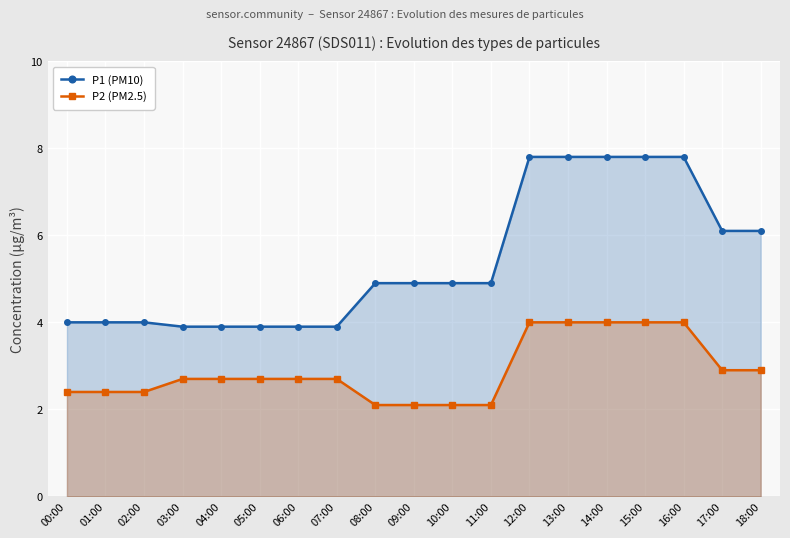

How many series are shown in this chart?

2